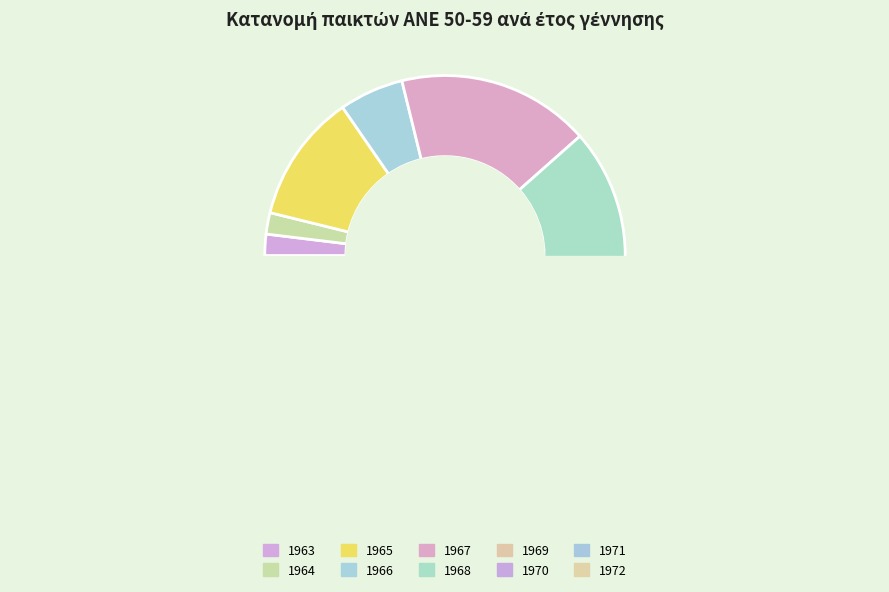

Which category has the biggest portion of the pie?

1967